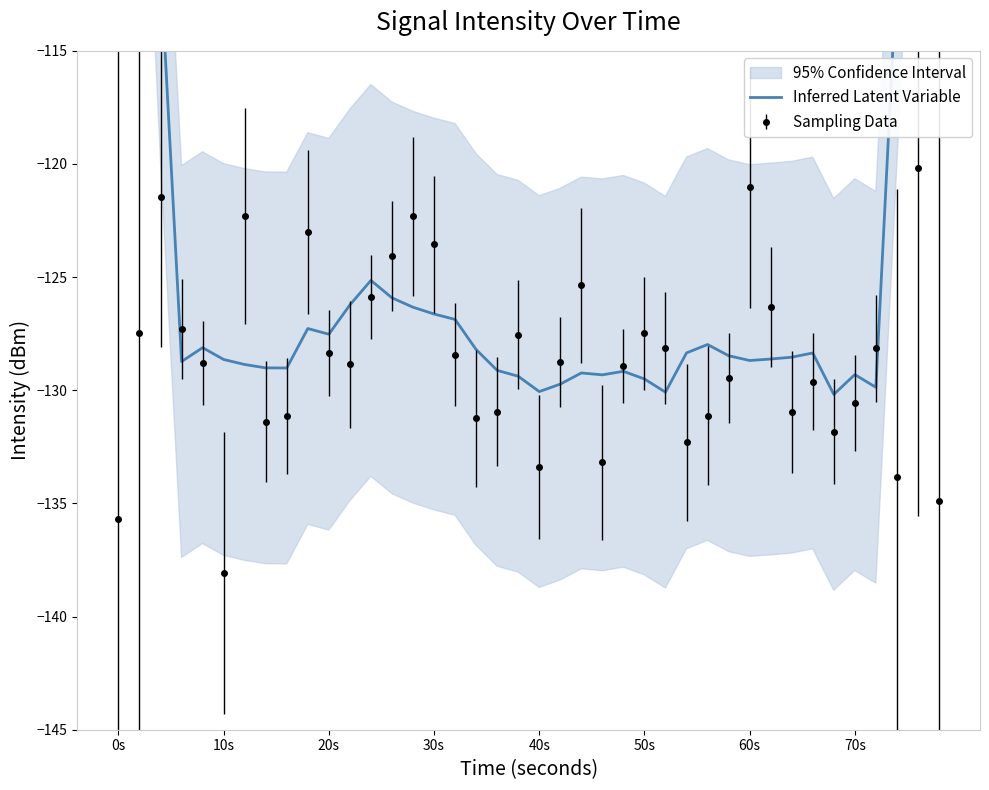

What is the minimum value for Sampling Data?

-138.1